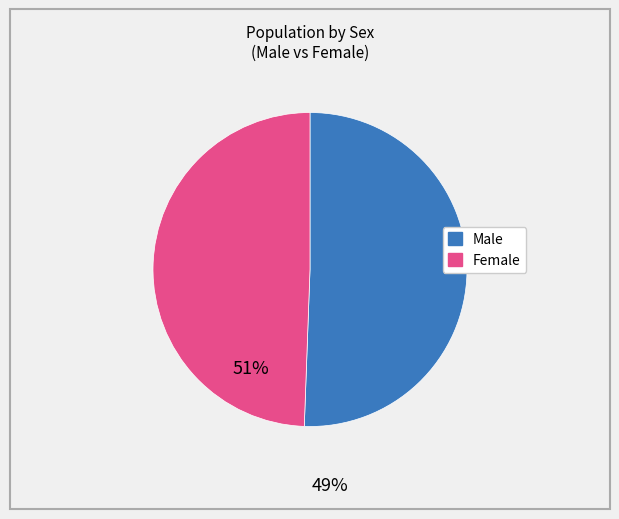

Which slice represents more than half of the pie?

Male